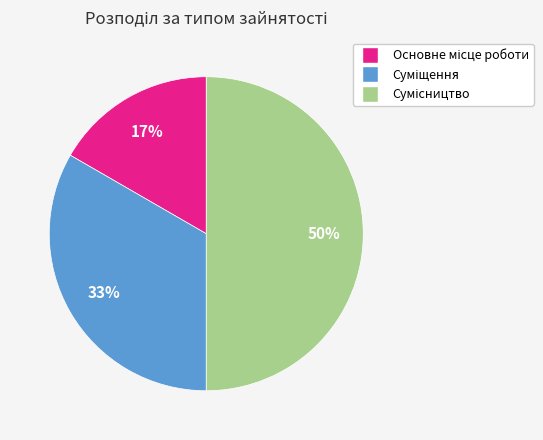

To the nearest percent, what is the difference between the largest and smallest slice percentages?

33%